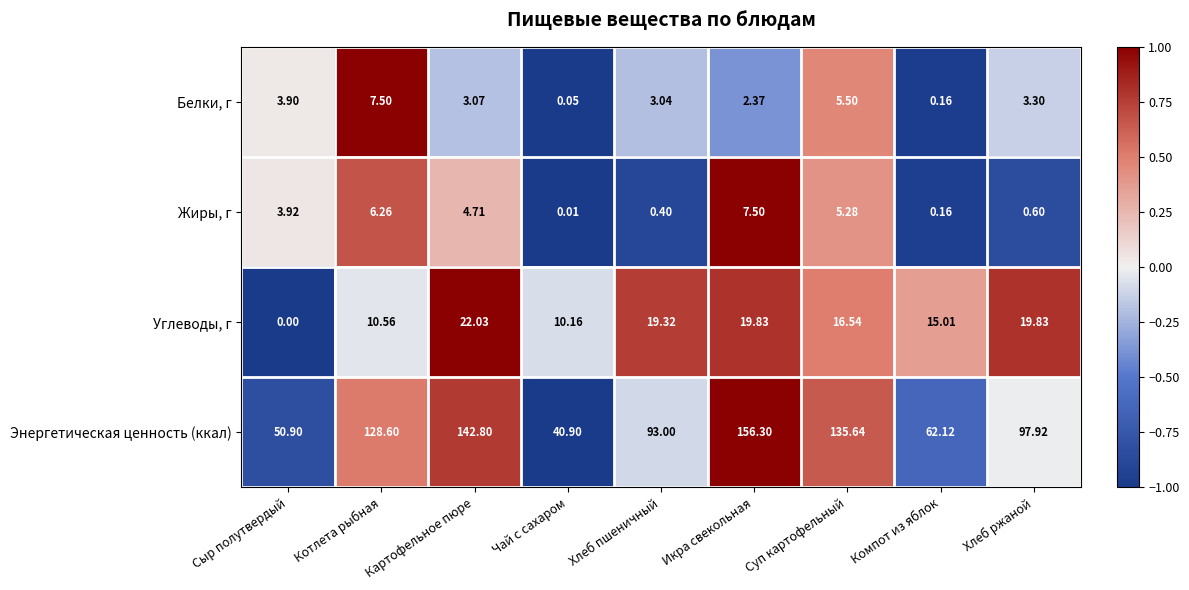

Which series has the widest spread of values?

Энергетическая ценность (ккал)